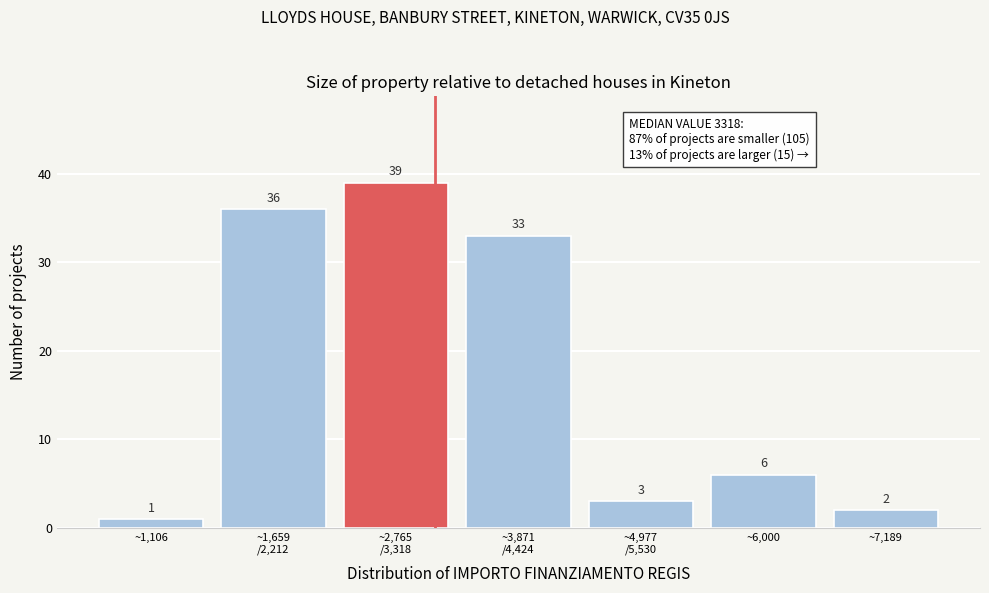

Reading left to right, what are all the values shown in this chart?

1	36	39	33	3	6	2